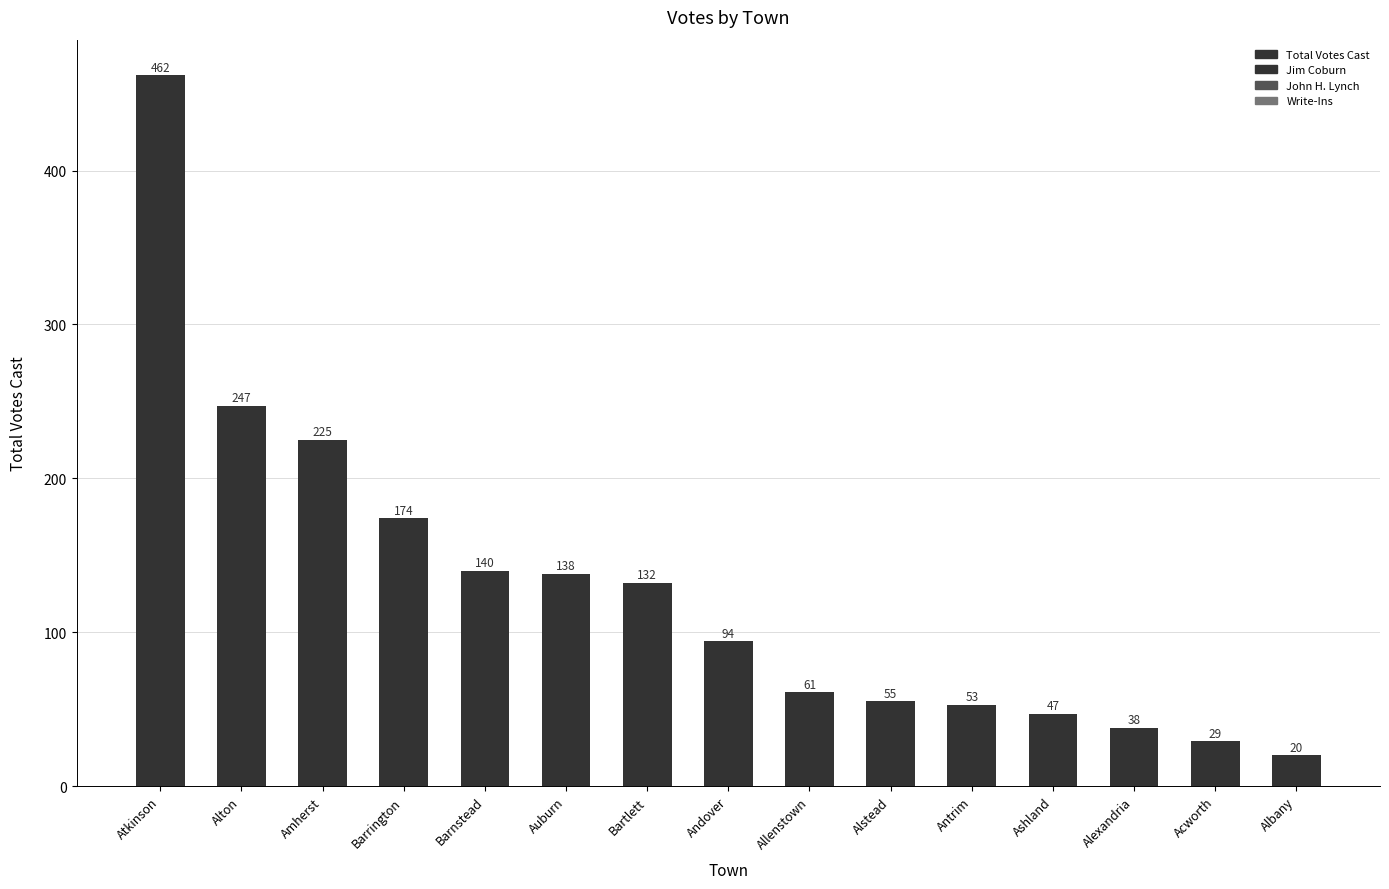

What is the label of the 4th bar from the right?

Ashland